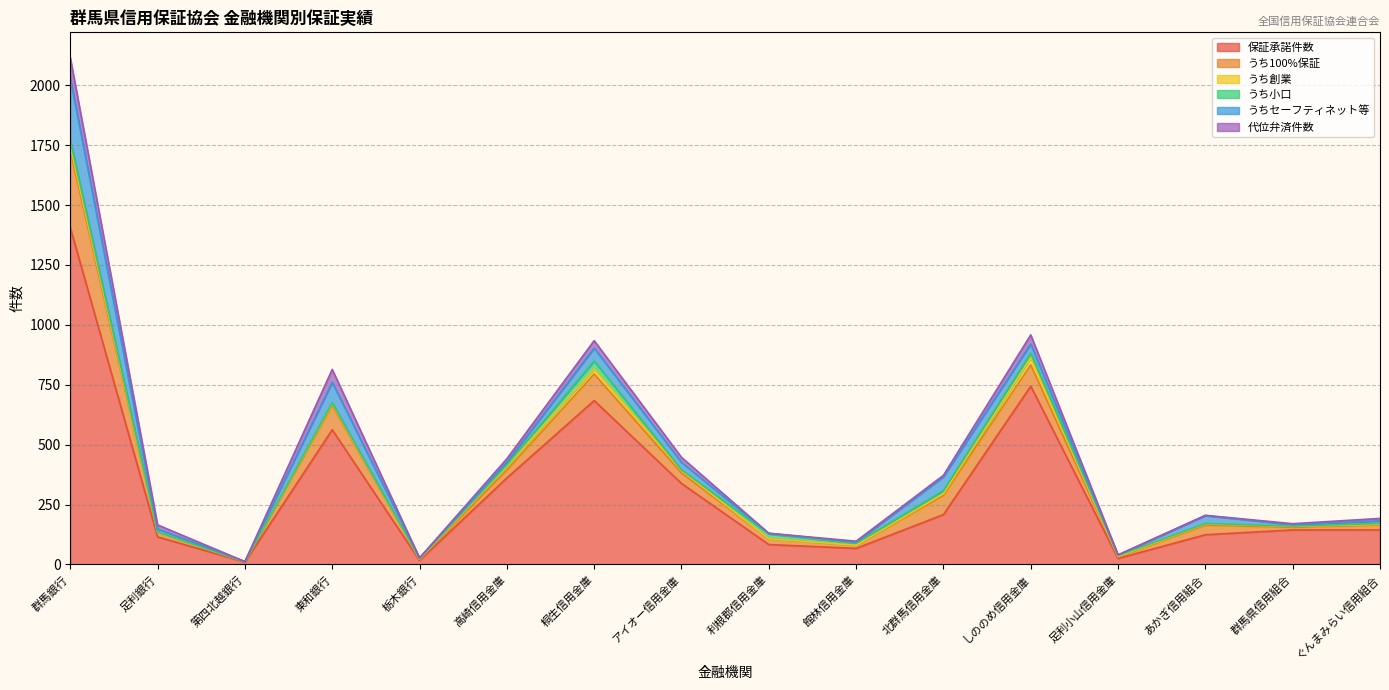

Read the 代位弁済件数 value at 館林信用金庫.

4